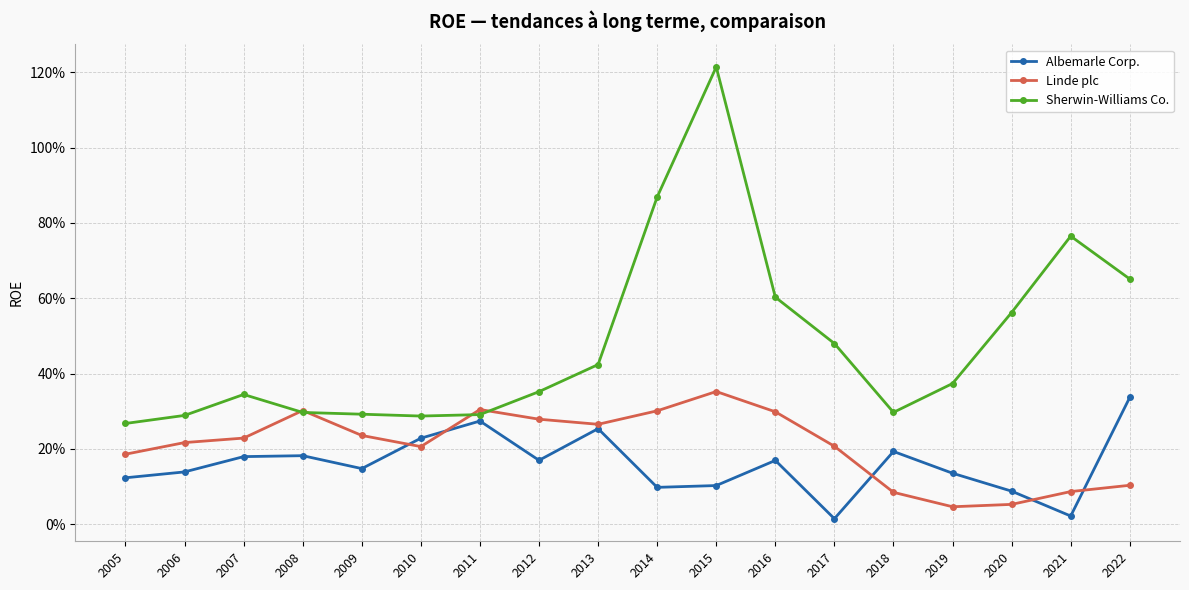

Which series has the widest spread of values?

Sherwin-Williams Co.